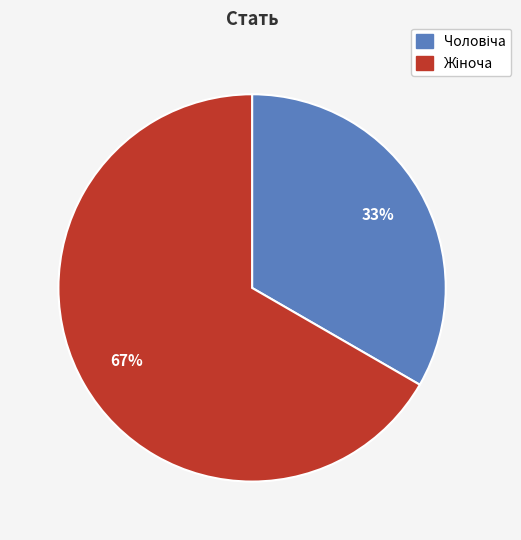

Is there a majority slice in this chart?

Yes